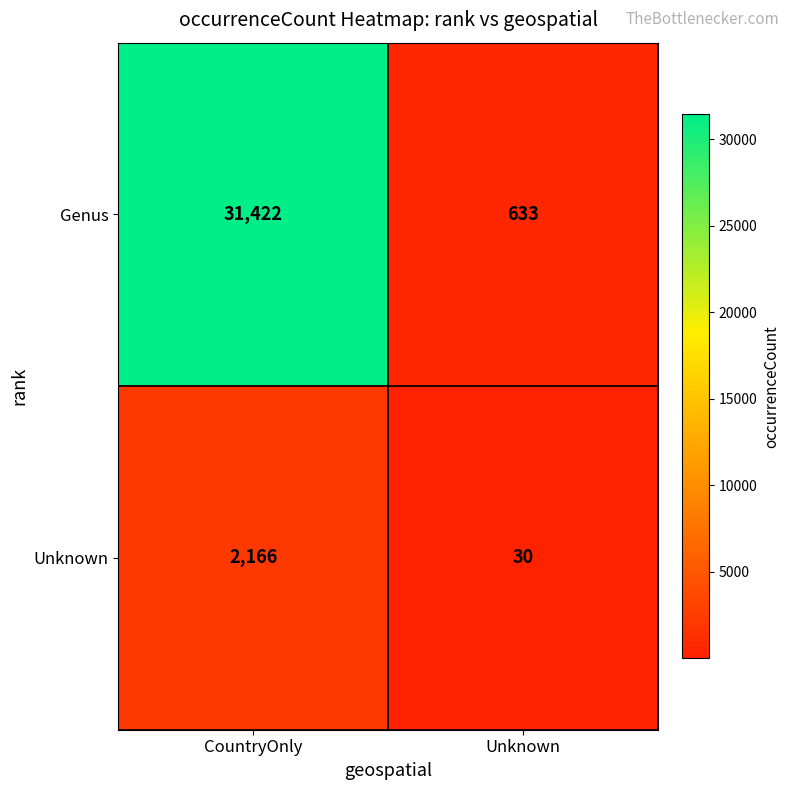

The value of Genus at Unknown is 633. True or false?

True